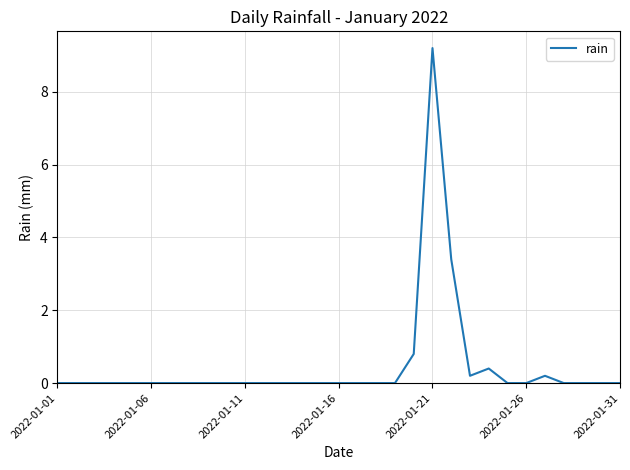

What is the difference between the maximum and minimum values?

9.2